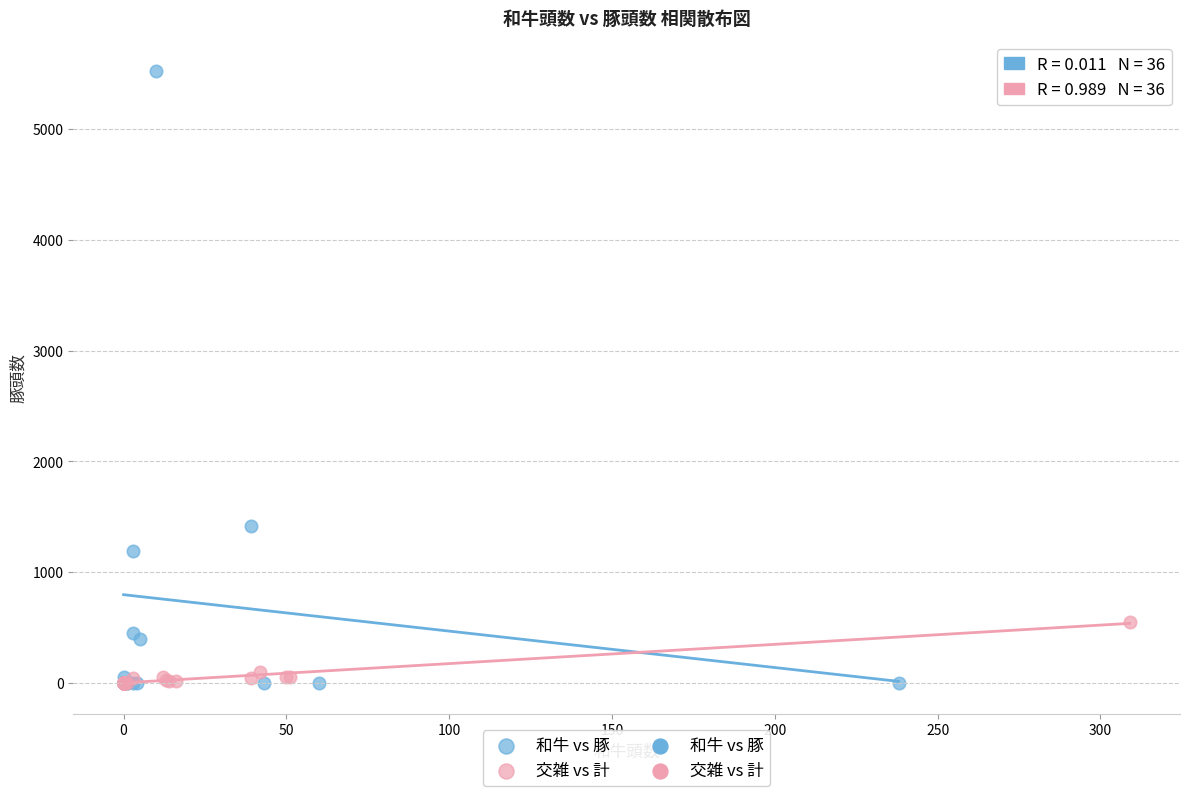

Which series reaches the maximum Y coordinate?

和牛 vs 豚